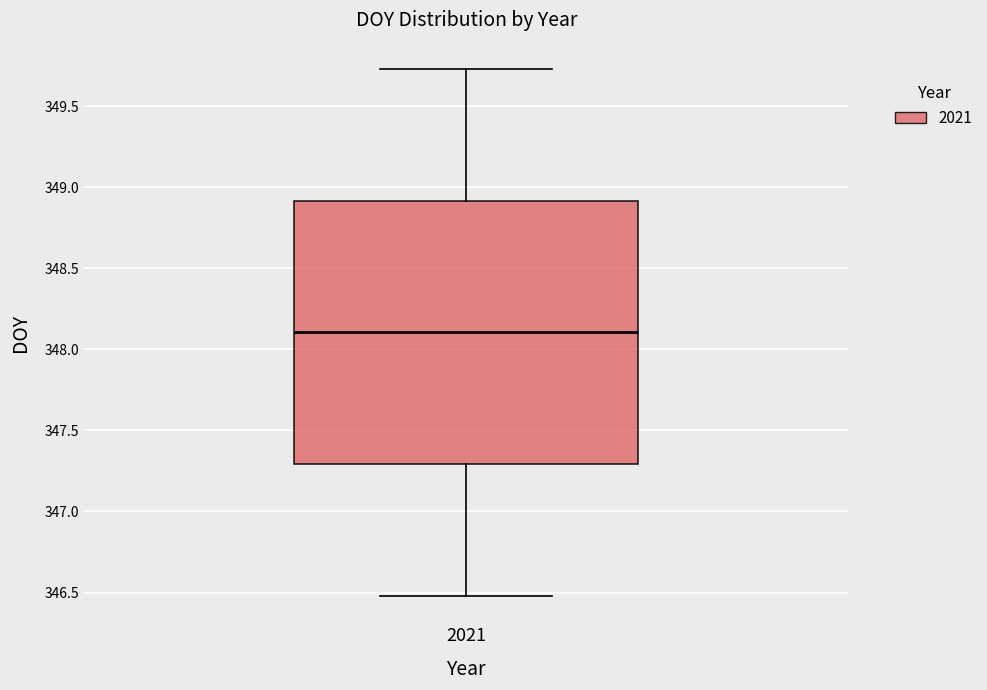

Transcribe this box plot: give where the median line is, the range the box spans, and where the two whiskers end, as read against the y-axis. The values are not printed on the chart, so give them approximately, as read against the axis.

median 348.10, box 347.30 to 348.90, whiskers 346.50 to 349.75